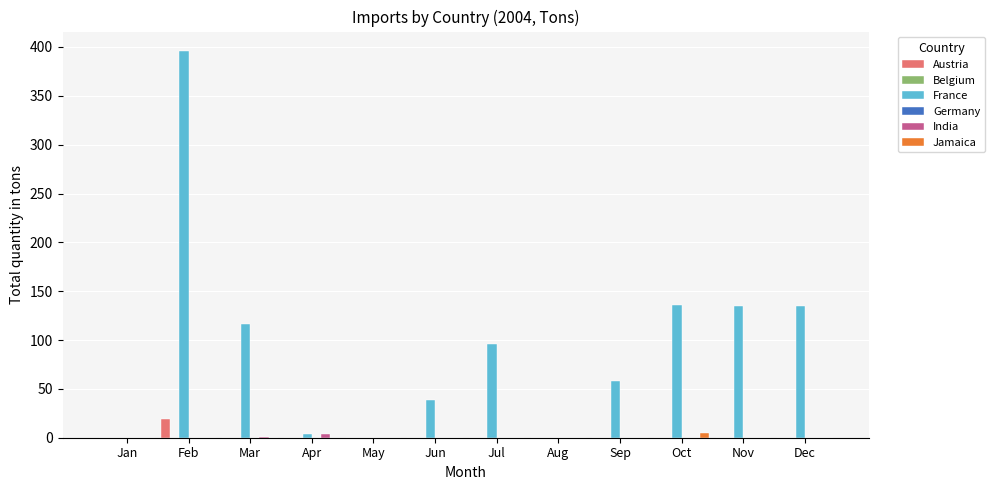

How many categories are shown in the chart?

12